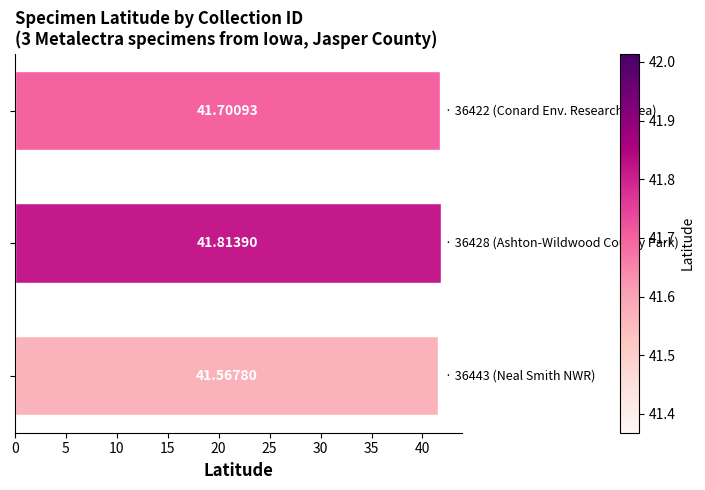

What is the average value?

41.7